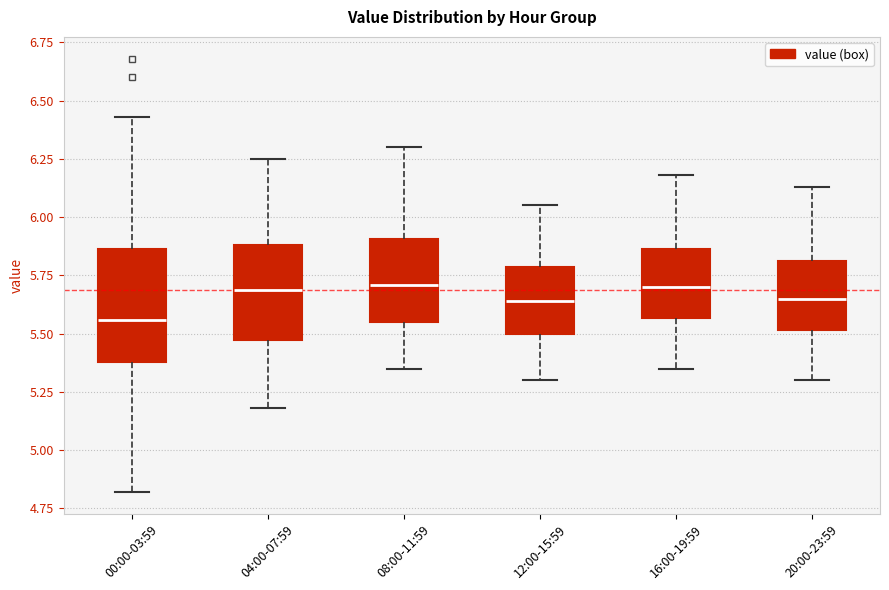

Reading left to right, transcribe this box plot: for each box, give where its median line is, the range the box spans, and where its two whiskers end, as read against the y-axis. The values are not printed on the chart, so give them approximately, as read against the axis.

00:00-03:59: median 5.55, box 5.40 to 5.85, whiskers 4.80 to 6.45
04:00-07:59: median 5.70, box 5.45 to 5.90, whiskers 5.20 to 6.25
08:00-11:59: median 5.70, box 5.55 to 5.90, whiskers 5.35 to 6.30
12:00-15:59: median 5.65, box 5.50 to 5.80, whiskers 5.30 to 6.05
16:00-19:59: median 5.70, box 5.55 to 5.85, whiskers 5.35 to 6.20
20:00-23:59: median 5.65, box 5.50 to 5.80, whiskers 5.30 to 6.15